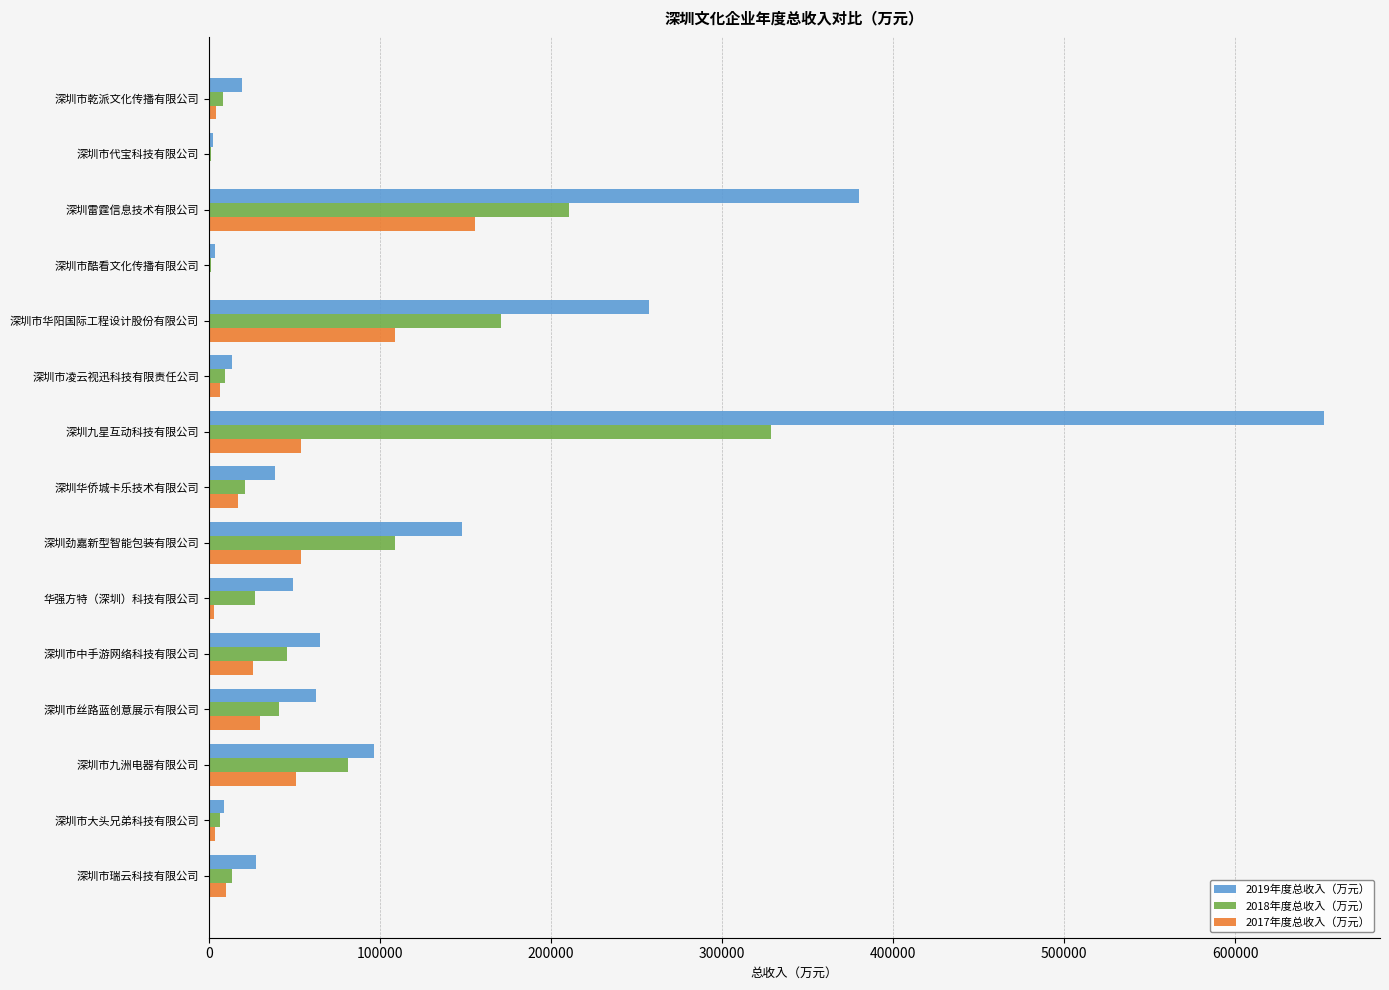

What is the sum of all 2018年度总收入（万元） values?

1074383.1